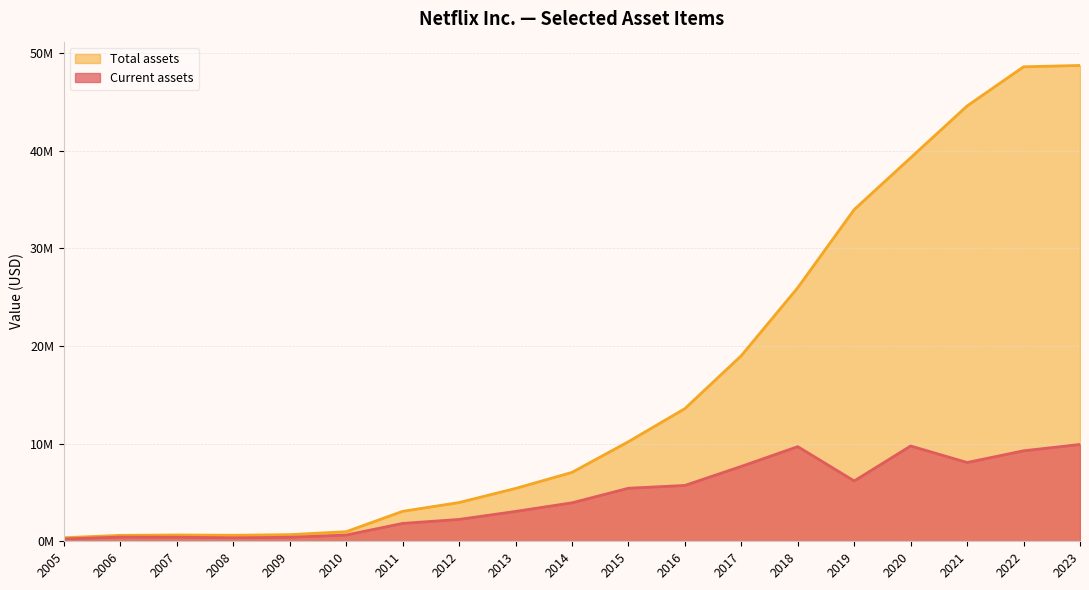

True or false: Current assets and Total assets intersect in this chart.

False